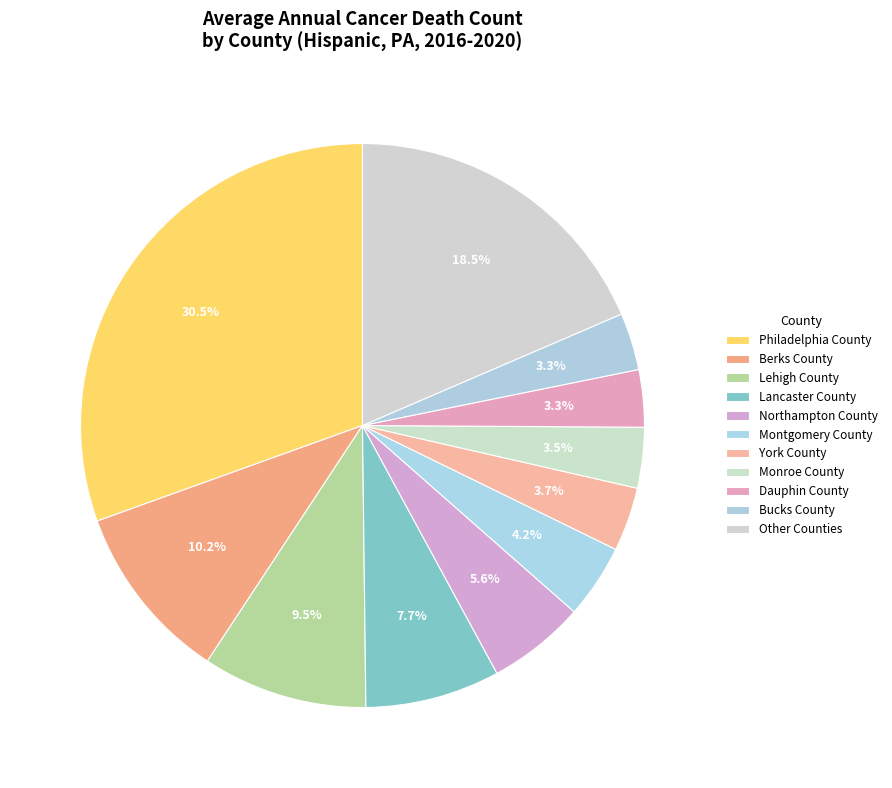

How many slices are in this pie chart?

11